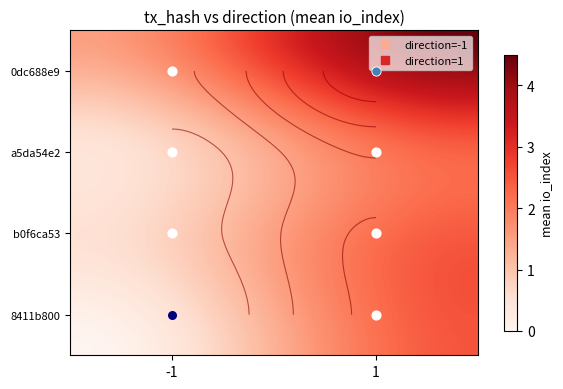

List the series in order of their peak value, lowest first.

a5da54e2, b0f6ca53, 8411b800, 0dc688e9